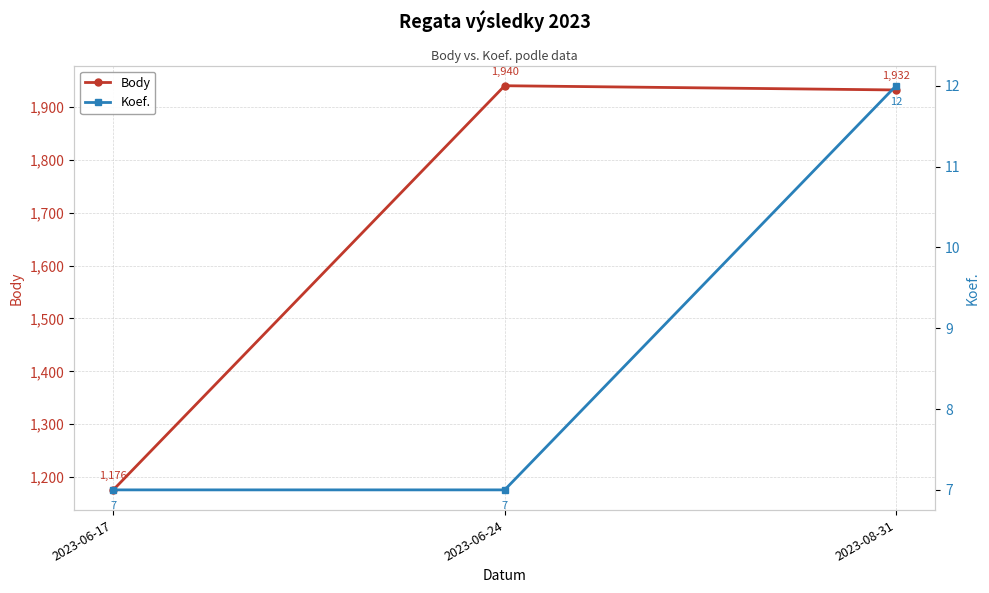

Reading right to left, list all the values displayed in this chart.

Body: 1932	1940	1176
Koef.: 12	7	7